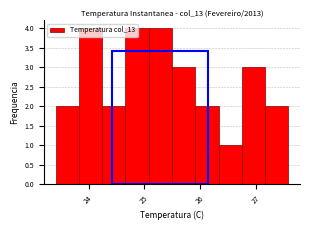

Reading left to right, transcribe this chart: for each bar, give the range it covers on the x-axis and its height. Neither the bar edges nor the heights are printed on the chart, so give them approximately, as read against the axes.

23.4 to 23.8: 2
23.8 to 24.2: 4
24.2 to 24.7: 2
24.7 to 25.1: 4
25.1 to 25.5: 4
25.5 to 25.9: 3
25.9 to 26.3: 2
26.3 to 26.7: 1
26.7 to 27.2: 3
27.2 to 27.6: 2